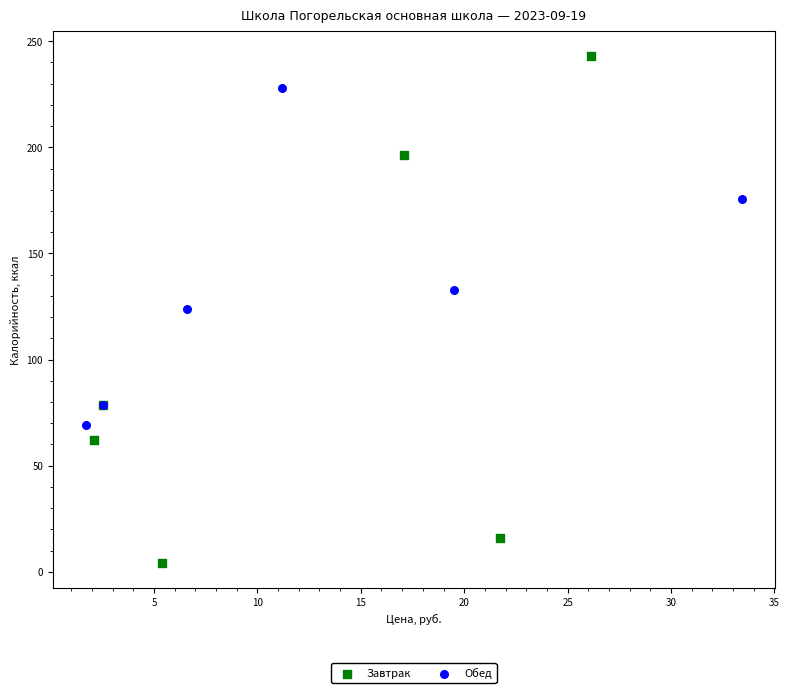

What are all the series names shown in the legend?

Завтрак, Обед